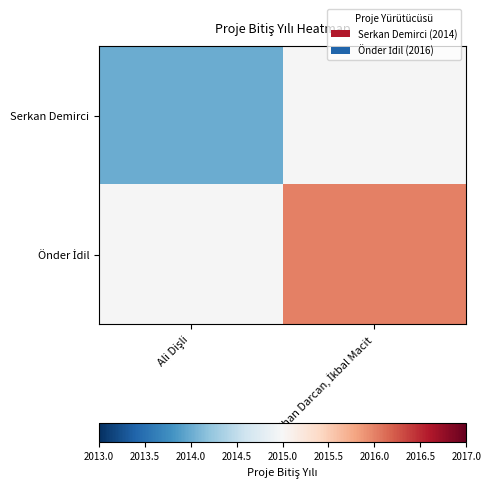

Rank the series by their average value, from lowest to highest.

Serkan Demirci, Önder İdil